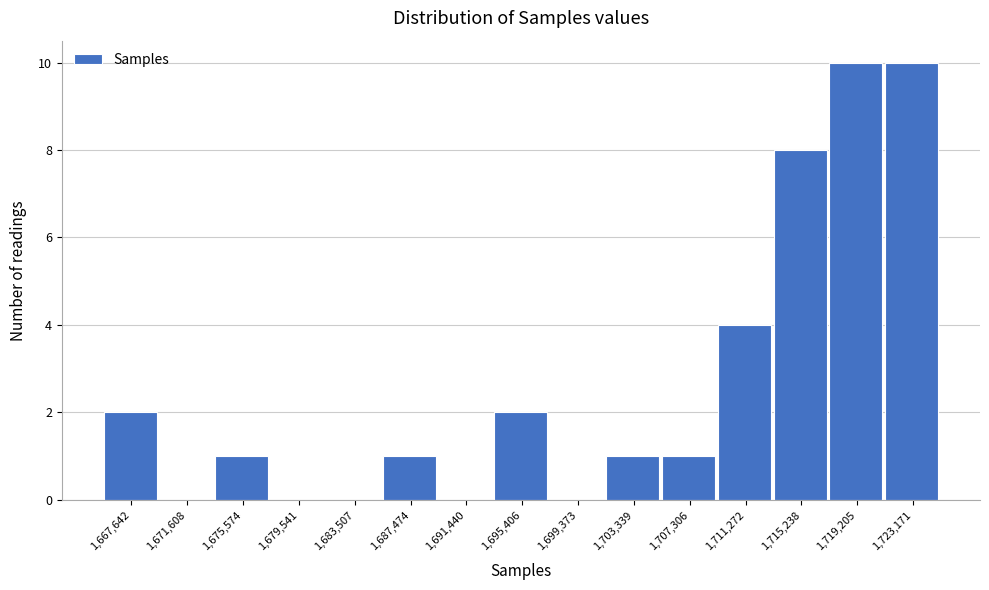

Reading left to right, transcribe all the data shown in this chart.

1,667,642=2	1,671,608=0	1,675,574=1	1,679,541=0	1,683,507=0	1,687,474=1	1,691,440=0	1,695,406=2	1,699,373=0	1,703,339=1	1,707,306=1	1,711,272=4	1,715,238=8	1,719,205=10	1,723,171=10